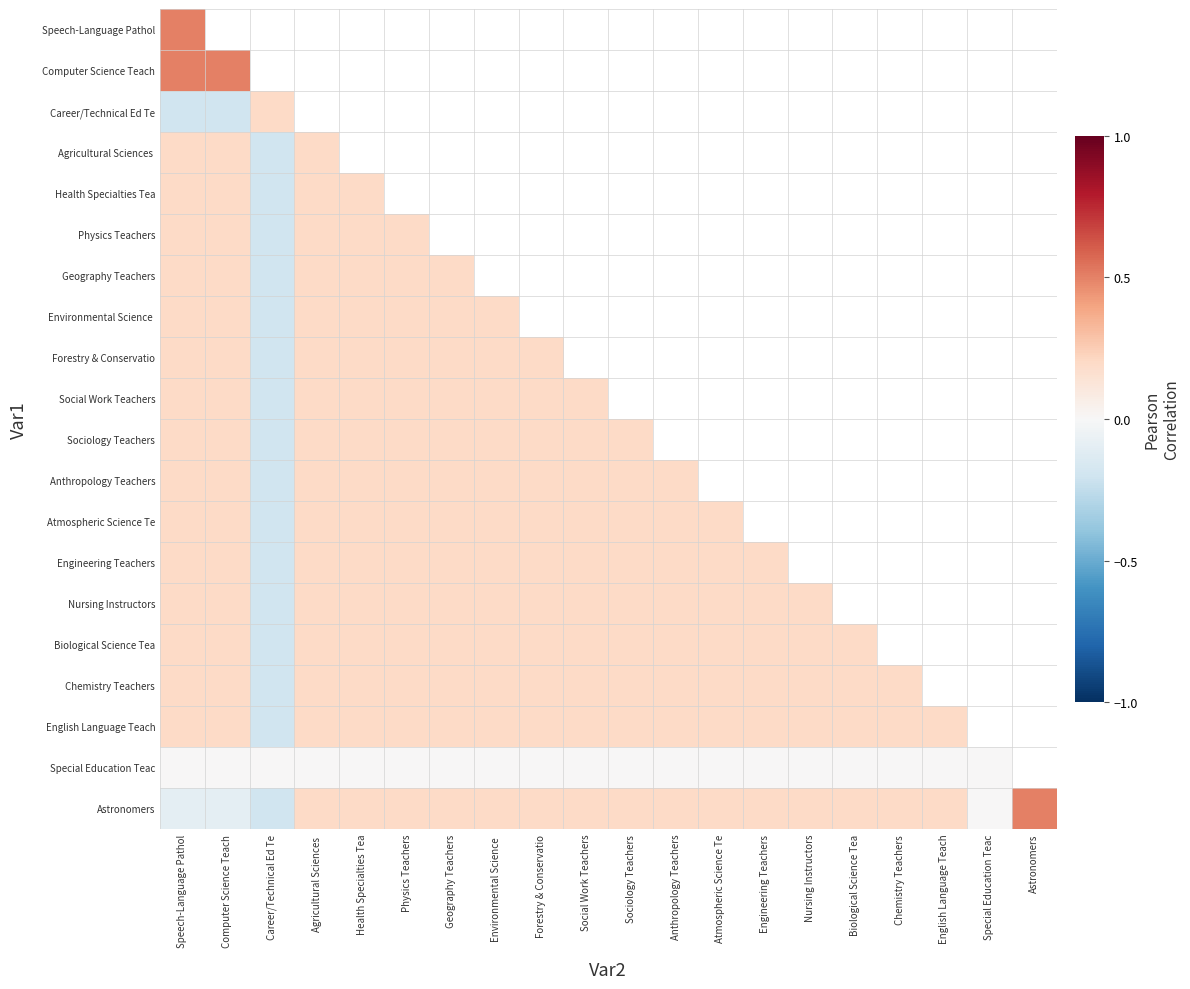

What value does the Atmospheric Science Te series have at Sociology Teachers?

0.2